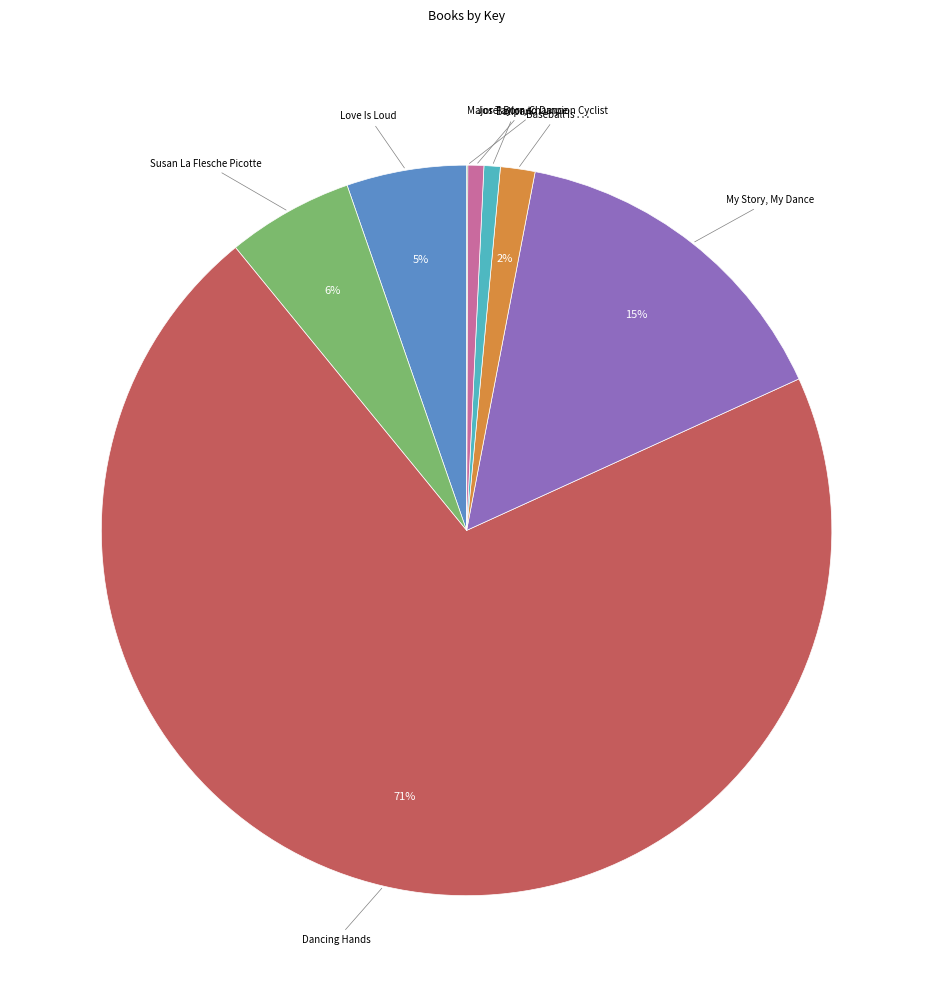

True or false: Love Is Loud accounts for 5% of the total.

True